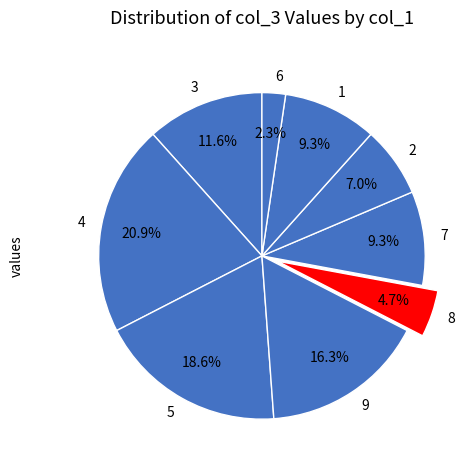

How many segments does this pie chart have?

9